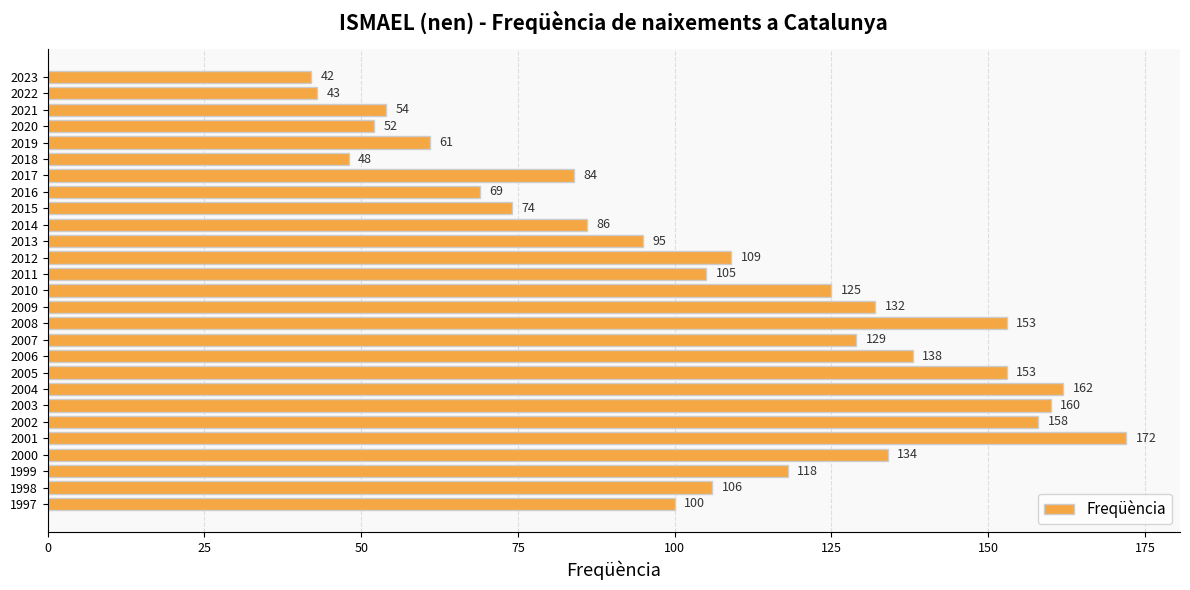

At which category does the chart reach its peak across all series?

2001